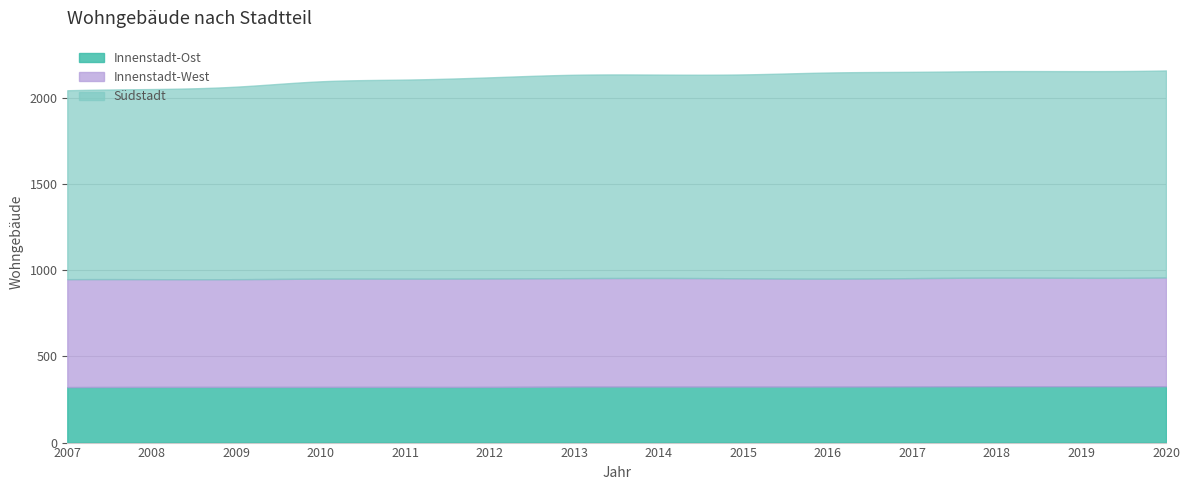

At which category is the sum across all series the highest?

2020